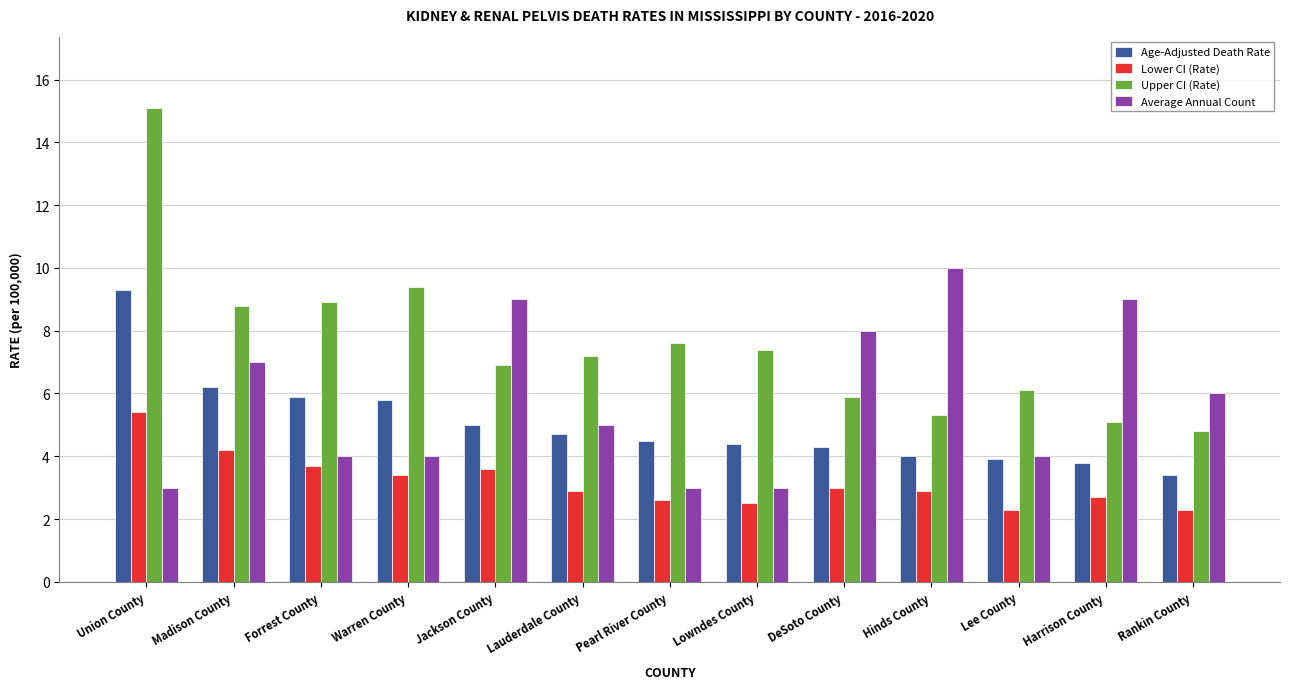

What is the total value across all series at Union County?

32.8